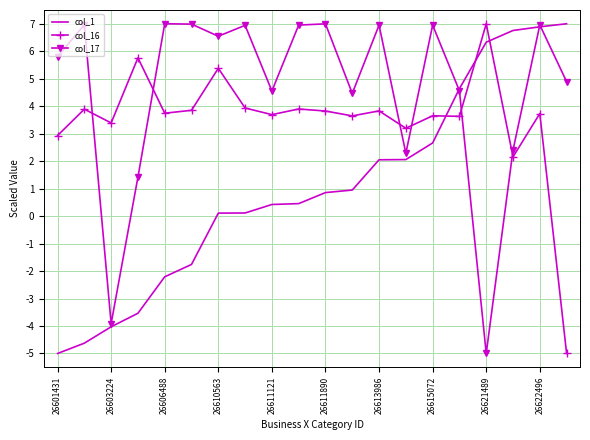

Which series has the largest total across all categories?

col_17